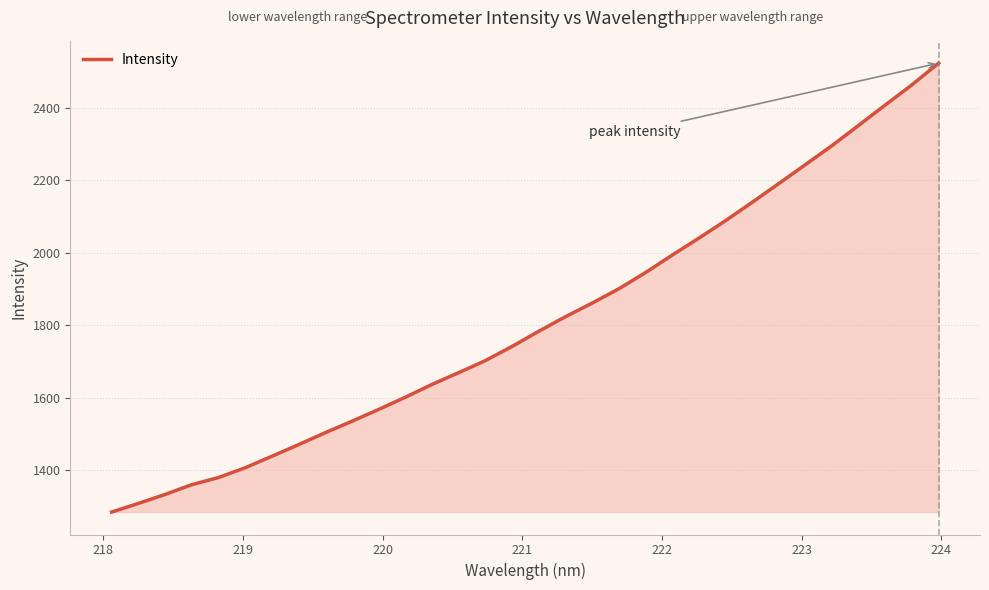

Reading left to right, transcribe all the data shown in this chart.

1284.1	1307.9	1332.6	1359.6	1379.3	1406.2	1438.0	1470.1	1503.1	1534.6	1567.2	1600.8	1636.2	1668.7	1701.9	1741.0	1782.8	1822.9	1860.4	1899.9	1944.5	1992.7	2039.5	2087.7	2138.3	2190.1	2242.5	2295.0	2350.9	2407.1	2462.7	2522.5